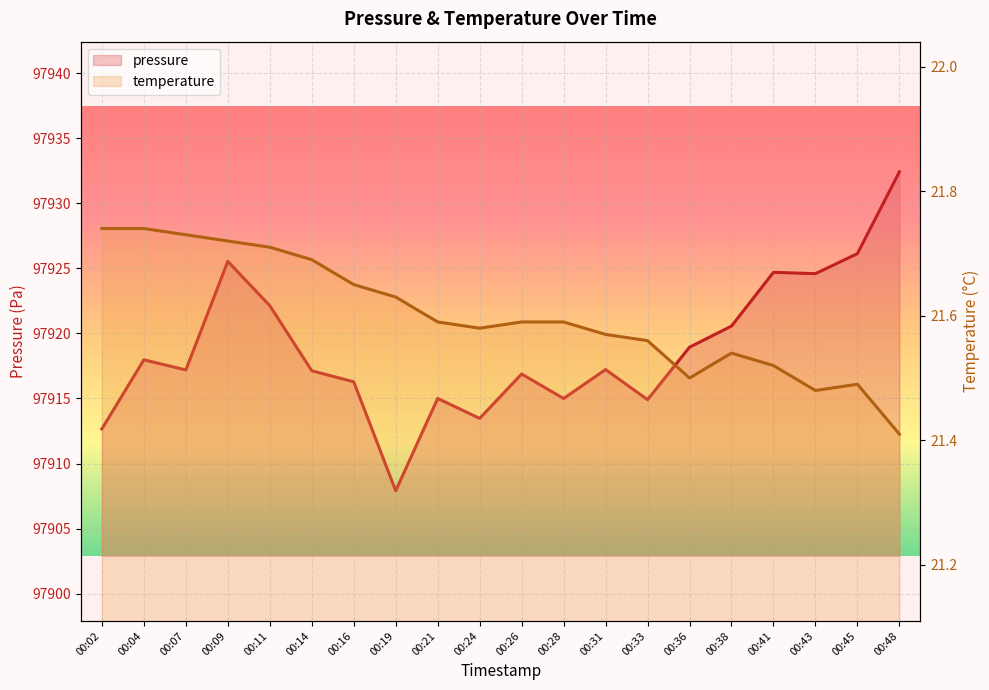

What is the value of the temperature point at the 19th from the left?

21.5